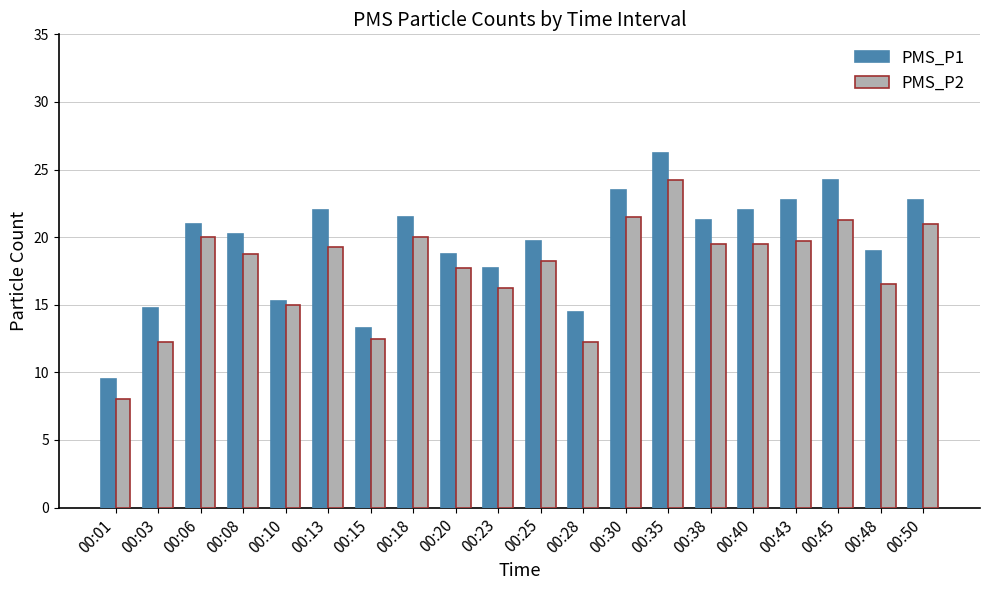

Is it true that PMS_P1 equals 32.4 at 00:08?

False